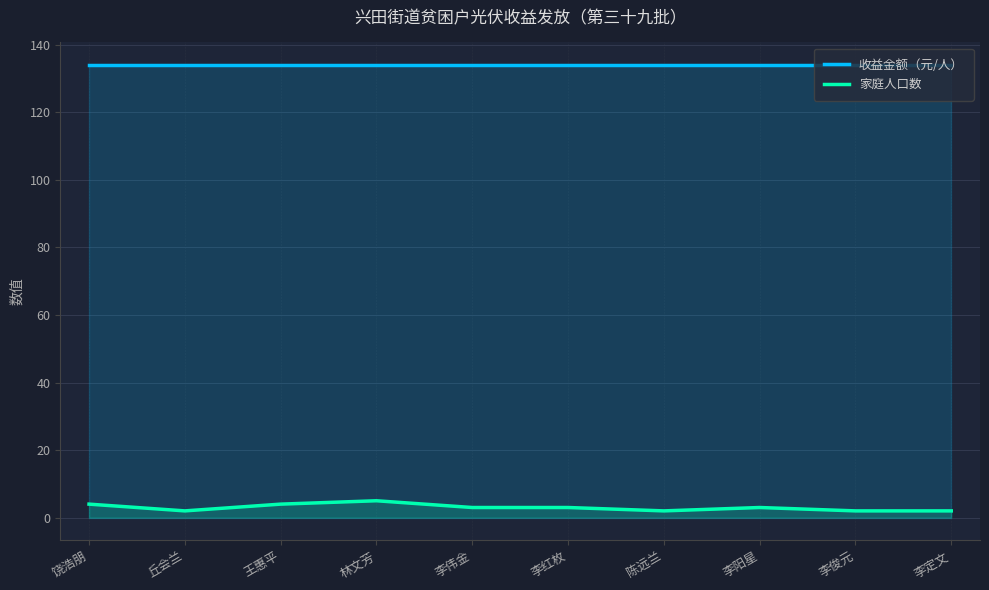

At which label is 家庭人口数 closest to 3?

李伟金